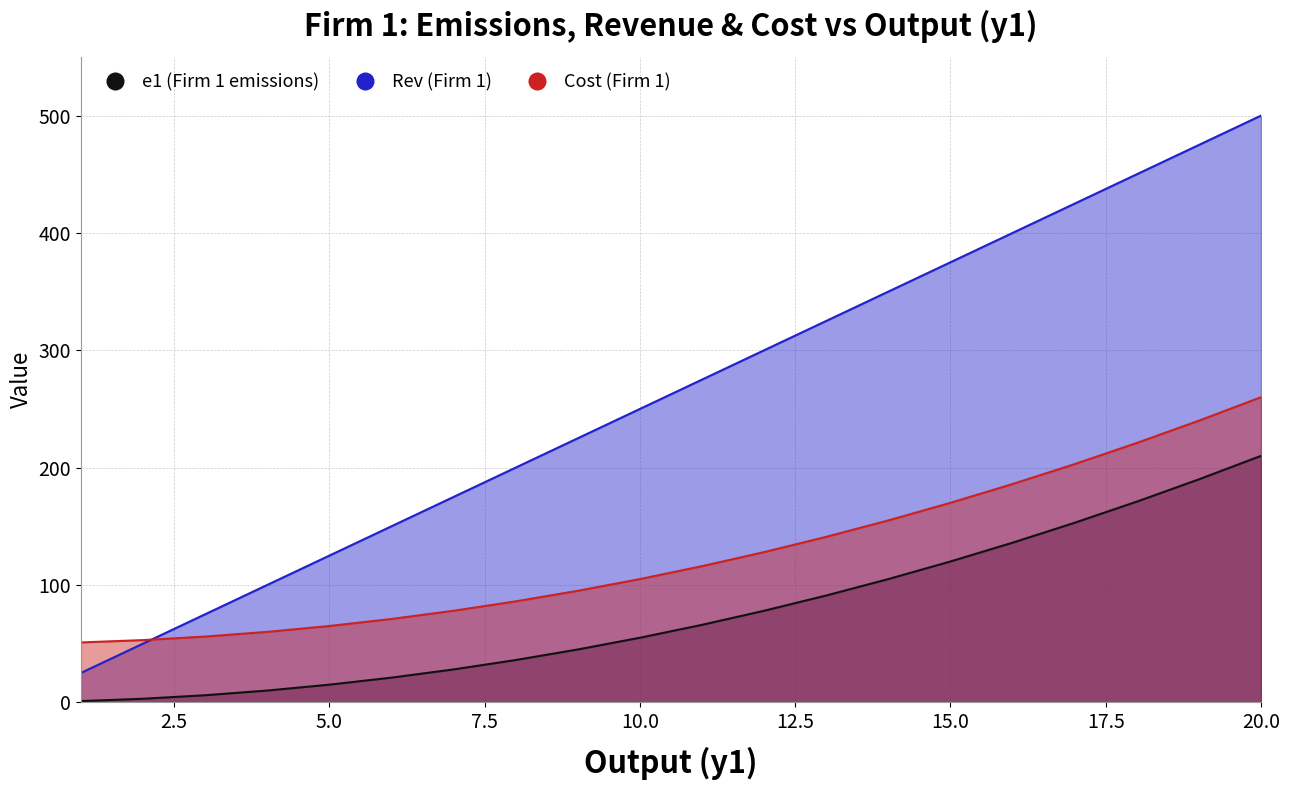

What is the sum of the Rev (Firm 1) values at 20 and 16?

900